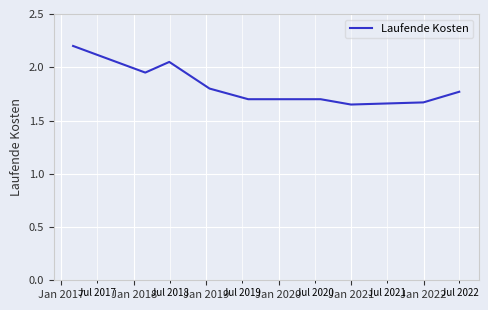

What is the greatest value displayed?

2.2